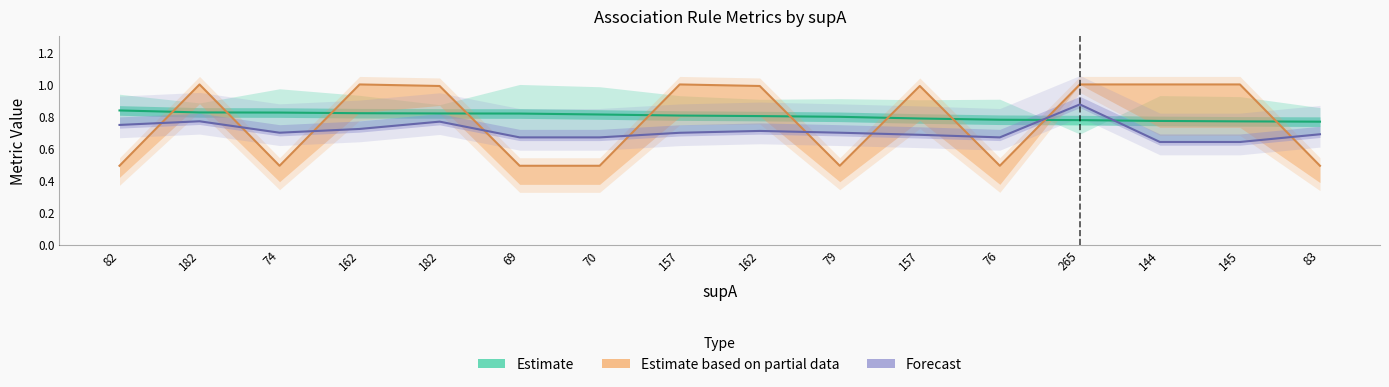

How many times do Estimate and Forecast cross each other?

2